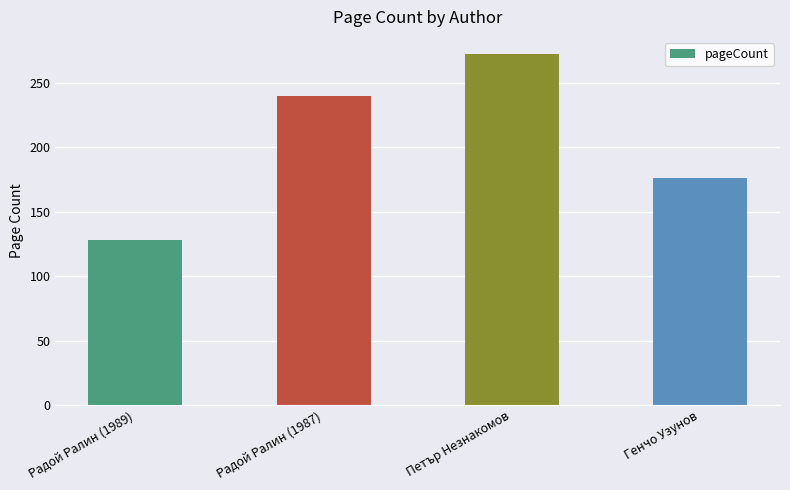

What is the label of the 3rd bar from the right?

Радой Ралин (1987)